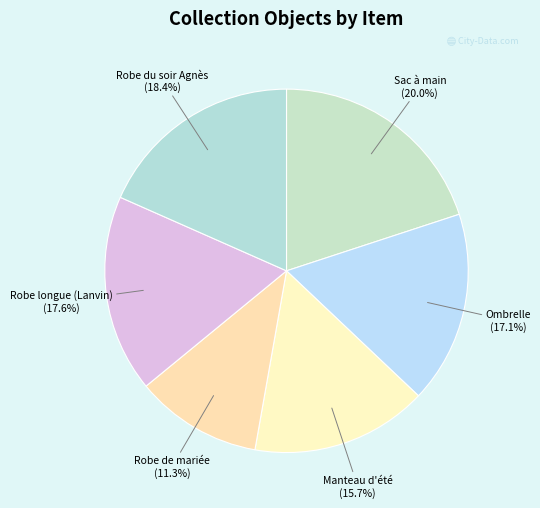

Rank the categories by value from lowest to highest.

Robe de mariée, Manteau d'été, Ombrelle, Robe longue (Lanvin), Robe du soir Agnès, Sac à main